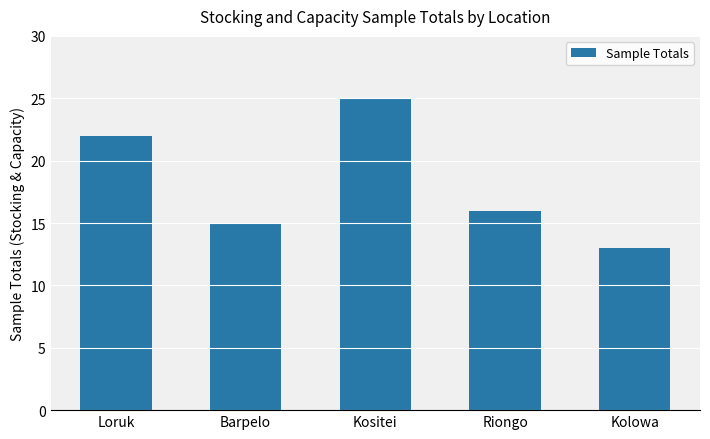

Approximately how many times larger is the value at Barpelo compared to Riongo?

0.9